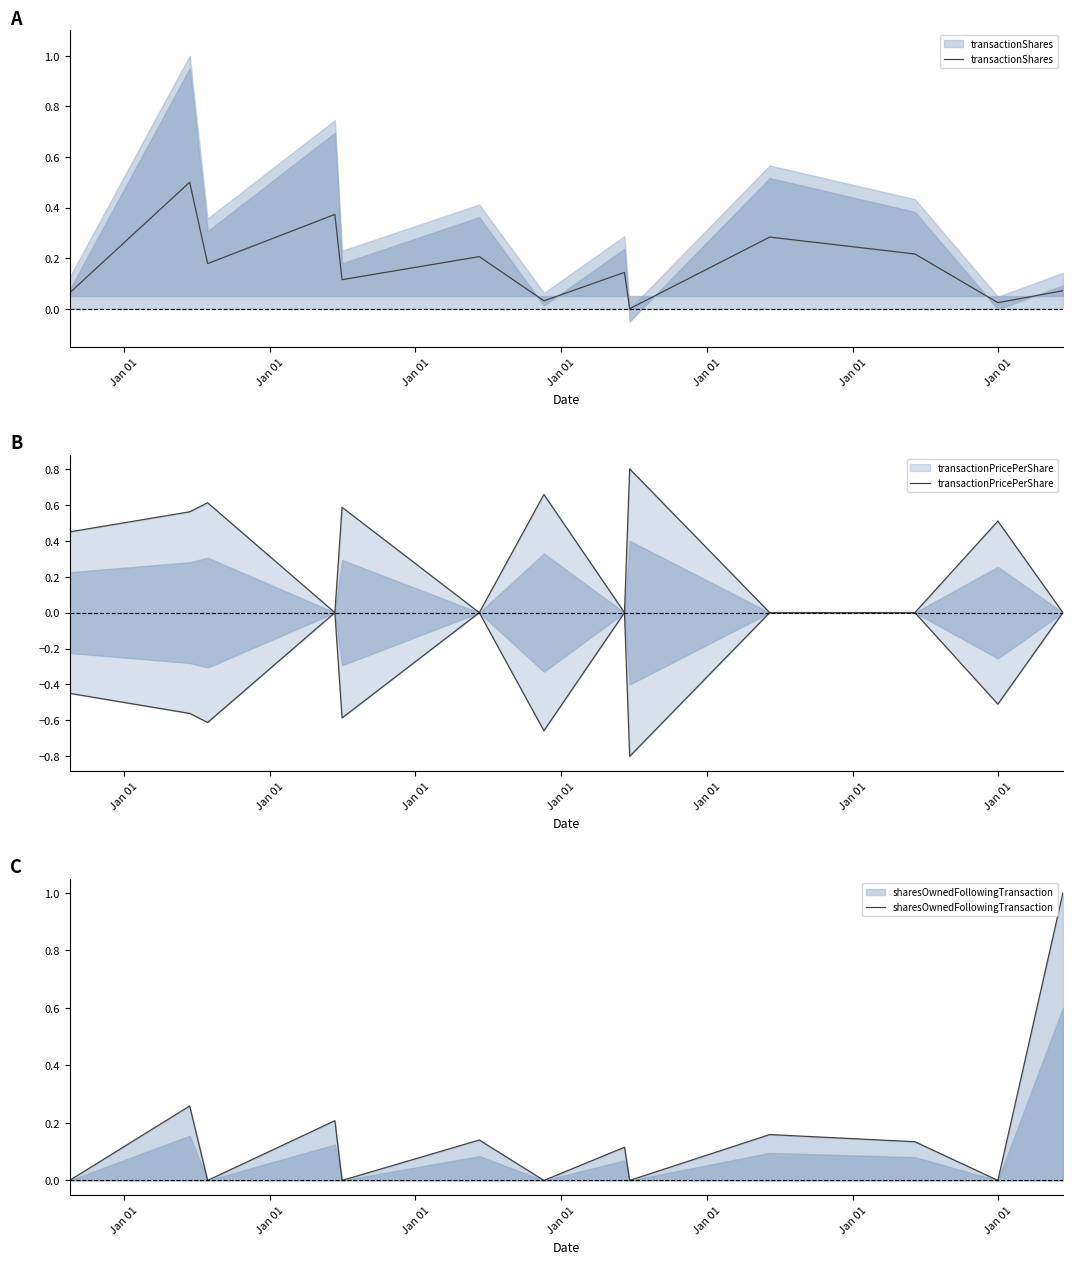

At Jan 01, list the series in order from largest to smallest.

transactionPricePerShare, transactionShares, sharesOwnedFollowingTransaction